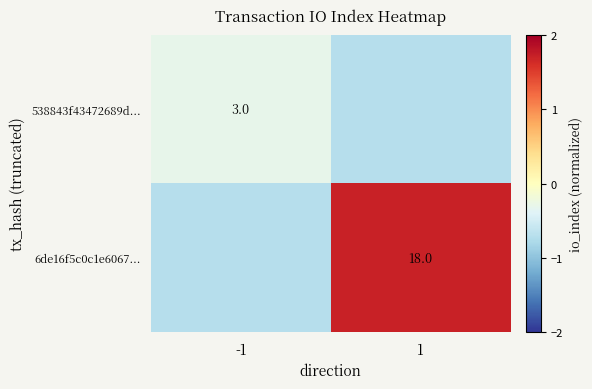

Rank the series by their maximum value, from lowest to highest.

538843f43472689d..., 6de16f5c0c1e6067...